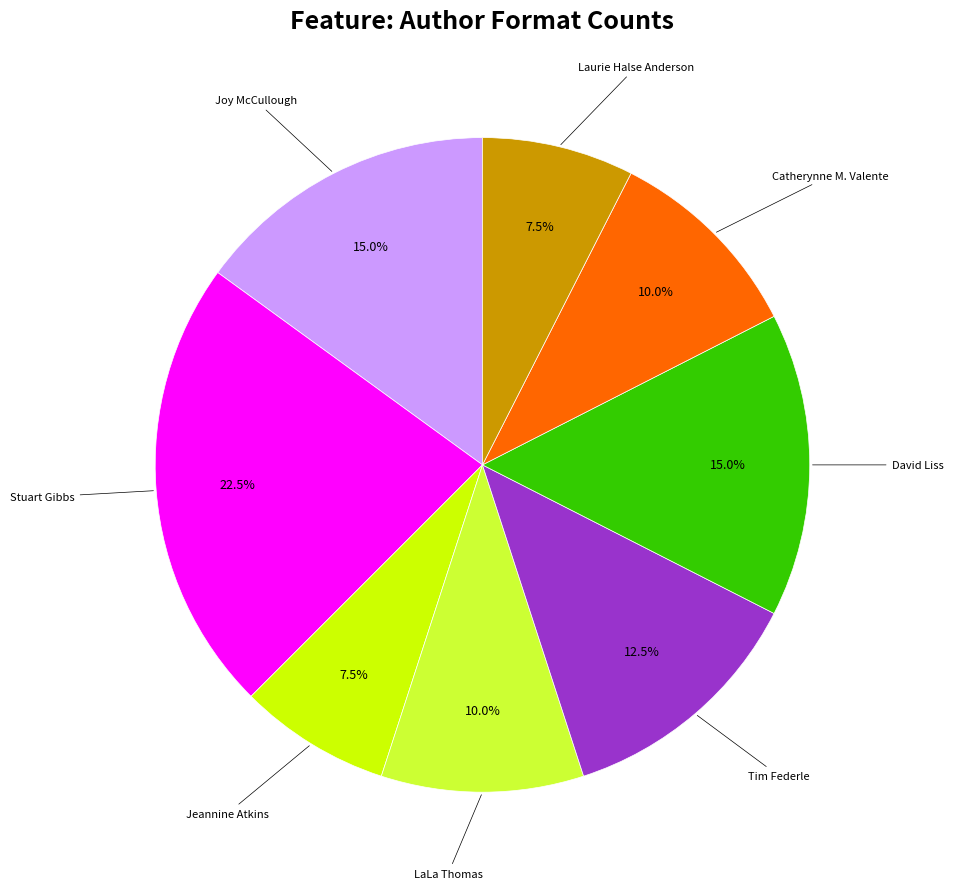

Is there any slice that represents more than half of the pie?

No